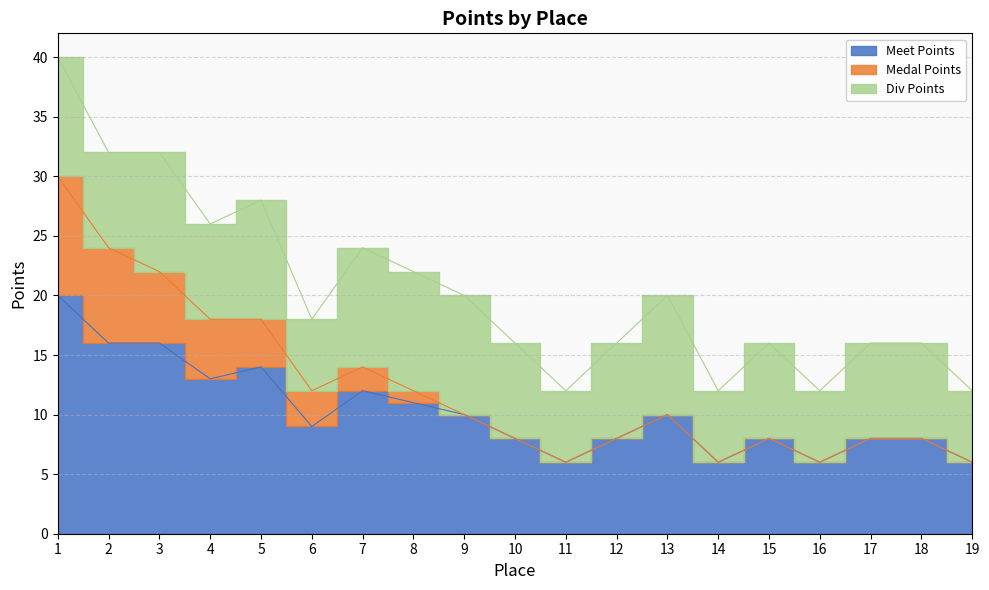

True or false: Div Points has more than 2 points higher than both neighbors.

True